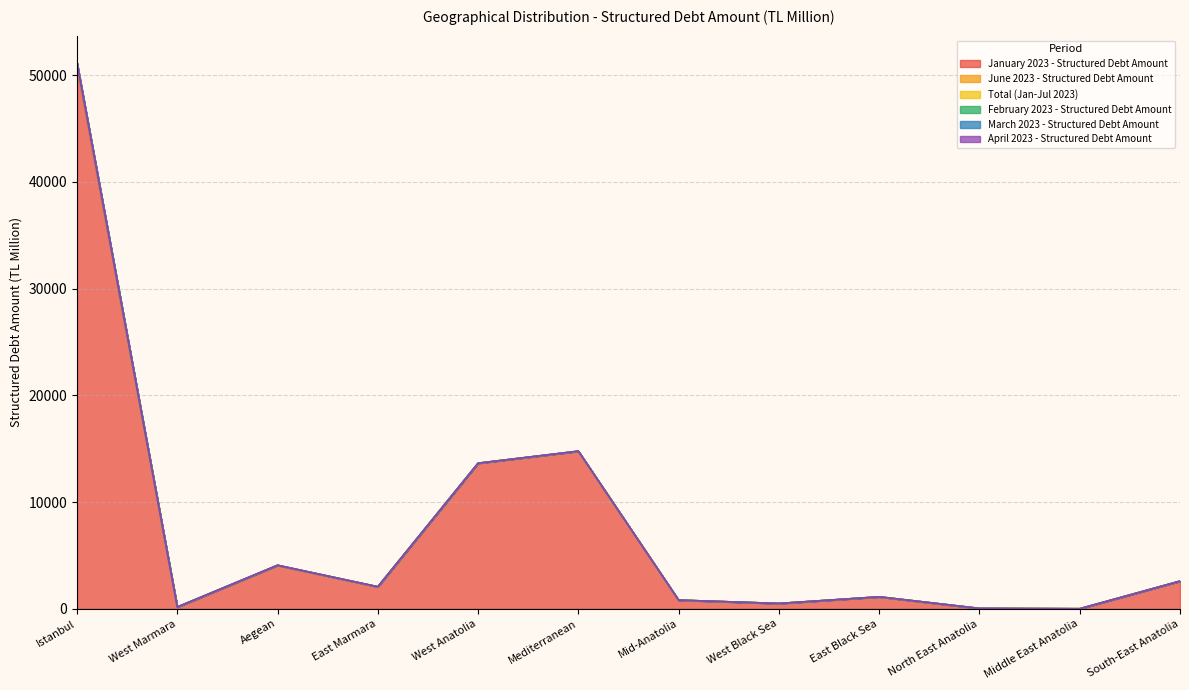

Which series has the widest spread of values?

January 2023 - Structured Debt Amount